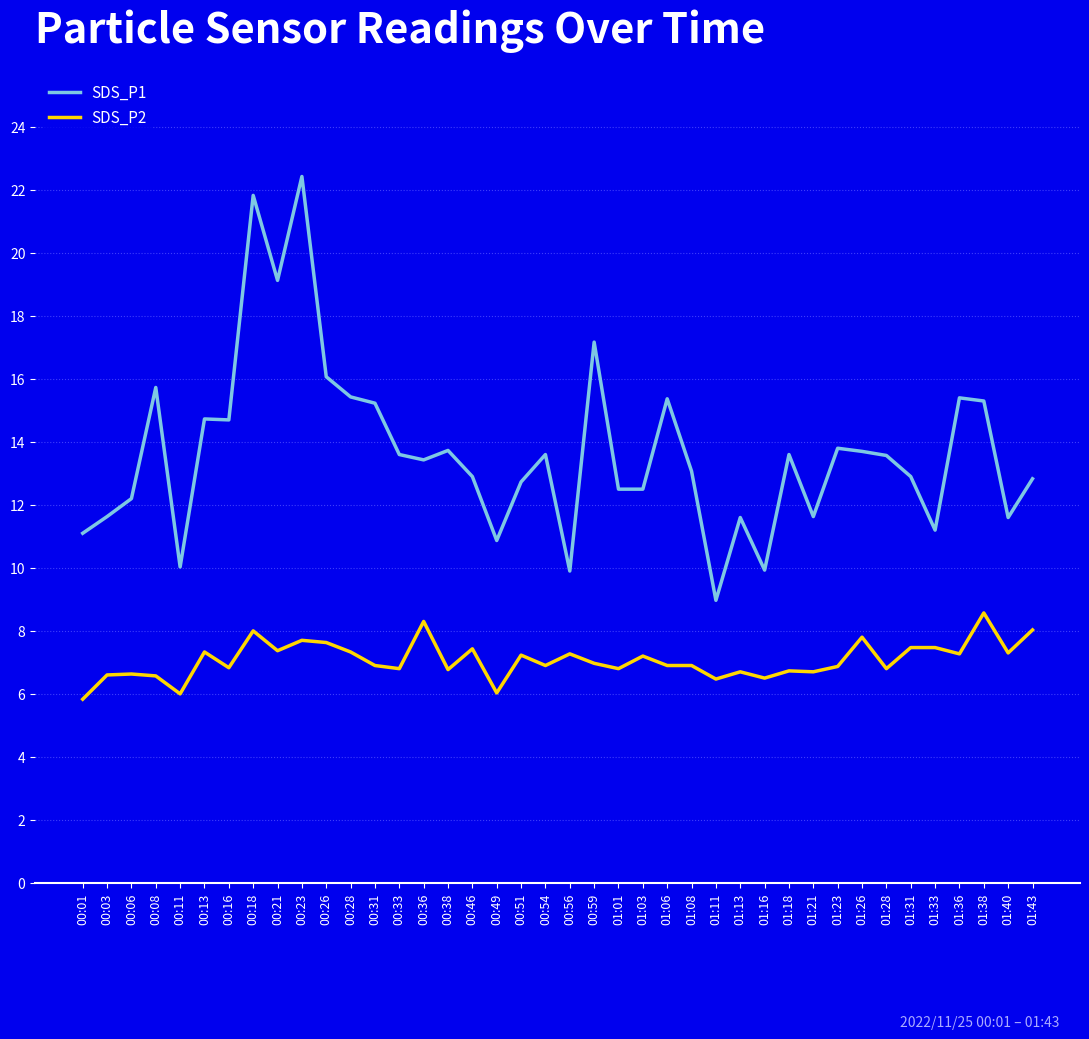

Count the number of categories in the chart.

40